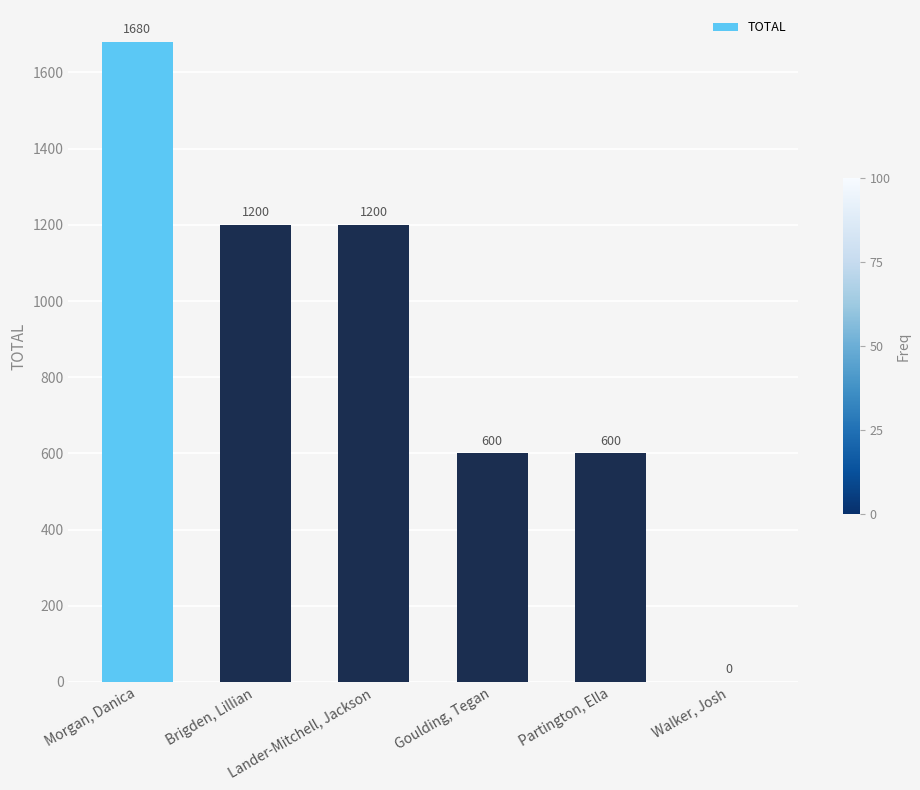

Does the chart contain stacked bars?

No